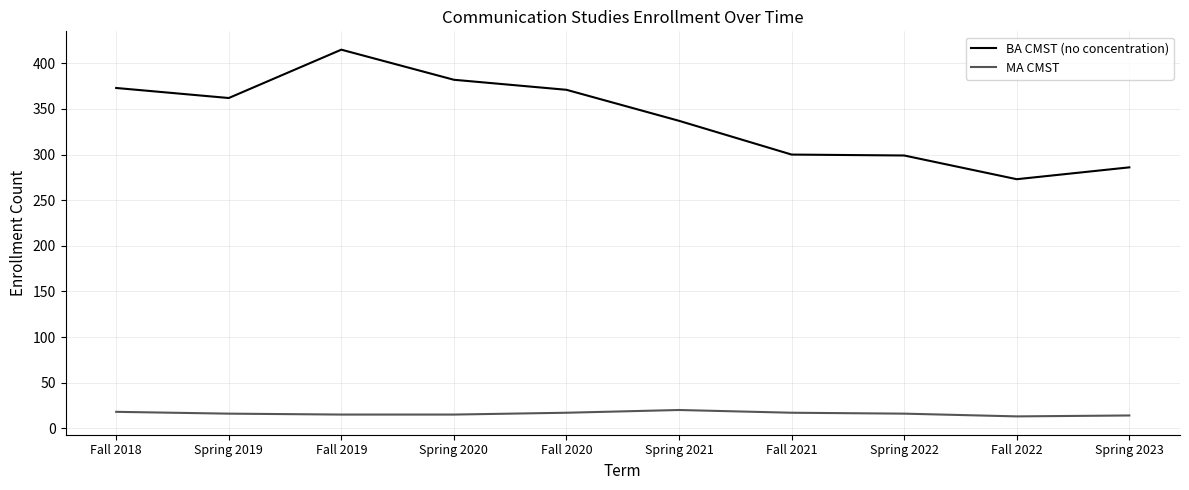

What are all the series names shown in the legend?

BA CMST (no concentration), MA CMST